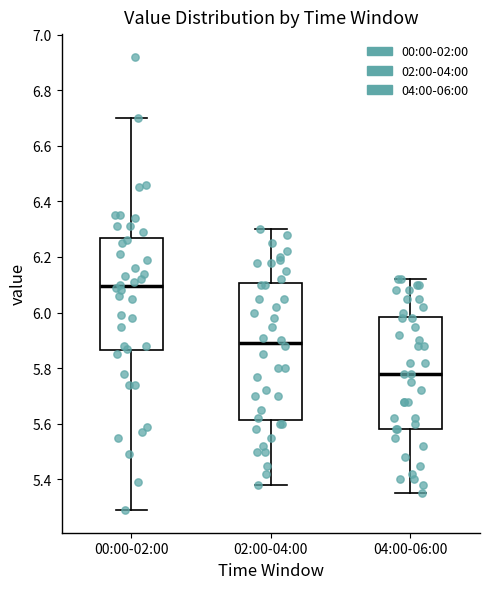

Reading left to right, read every box against the y-axis: the position of its median line, the range the box covers, and the ends of its whiskers. The values are not printed on the chart, so give them approximately, as read against the axis.

00:00-02:00: median 6.10, box 5.86 to 6.26, whiskers 5.30 to 6.70
02:00-04:00: median 5.90, box 5.62 to 6.10, whiskers 5.38 to 6.30
04:00-06:00: median 5.78, box 5.58 to 5.98, whiskers 5.36 to 6.12